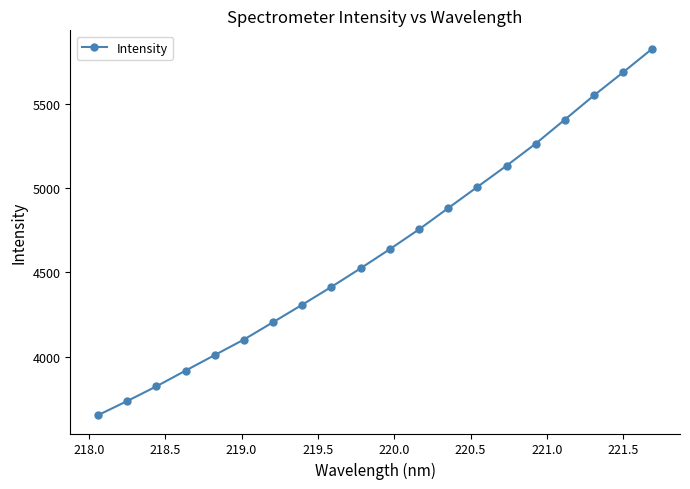

True or false: there are more than 2 points higher than both neighbors.

False